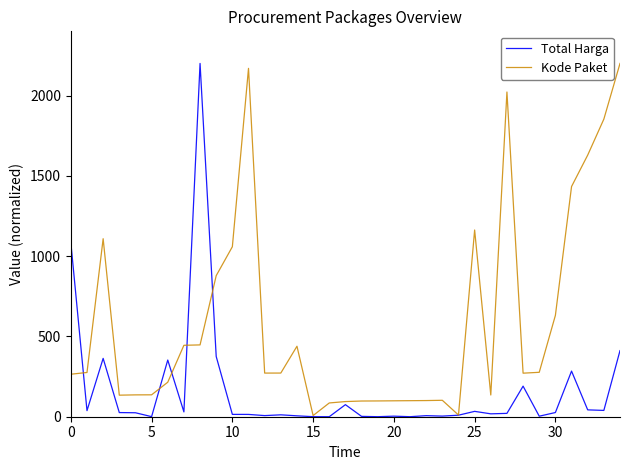

Is this an area chart (filled region under the line)?

No